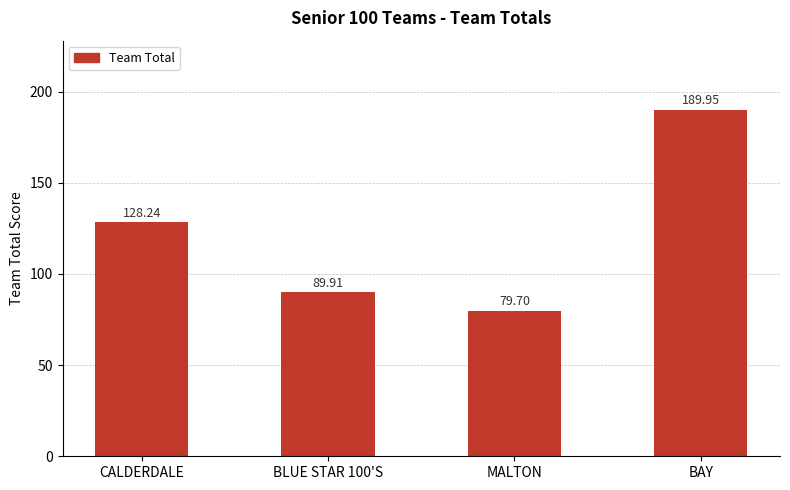

What is the minimum value shown in the chart?

79.7